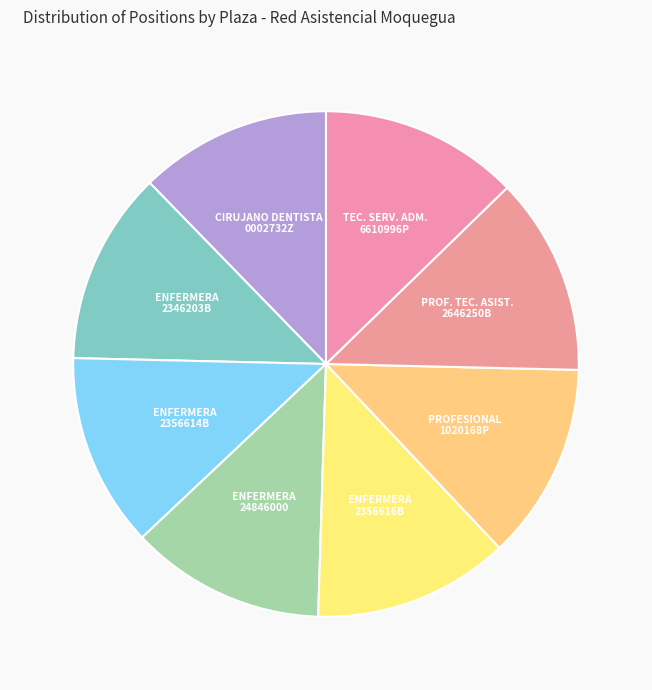

How many segments does this pie chart have?

8